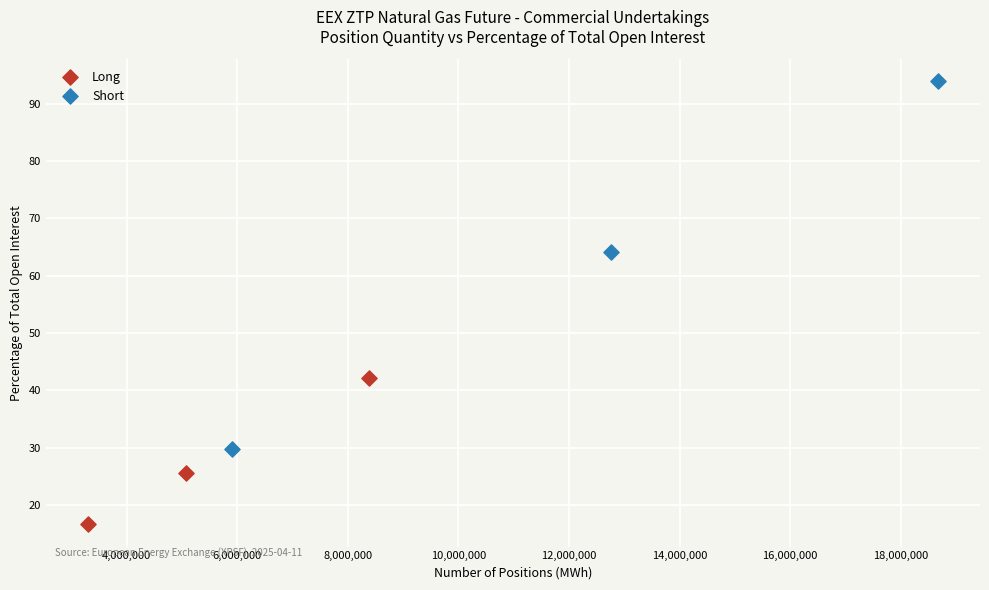

What are all the series names shown in the legend?

Long, Short